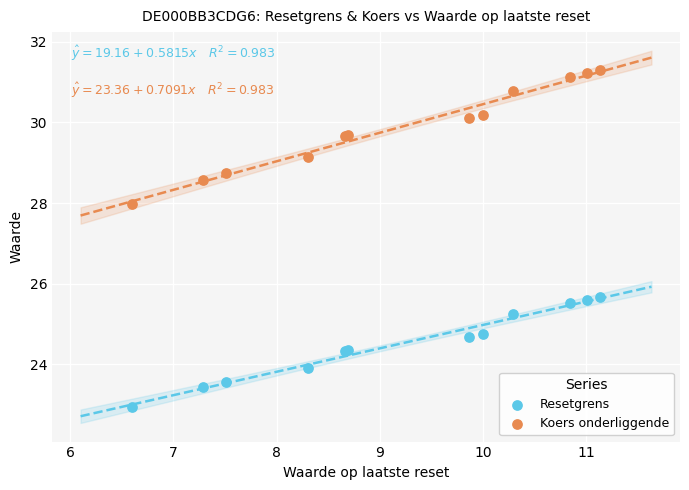

What are all the series names shown in the legend?

Resetgrens, Koers onderliggende